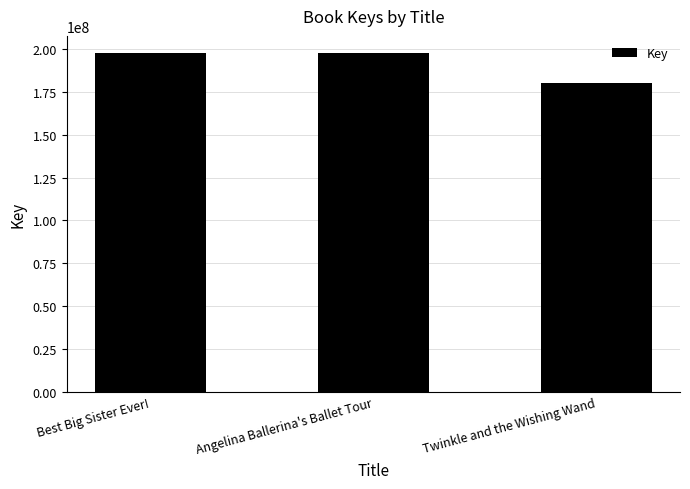

What is the smallest value displayed?

179981343